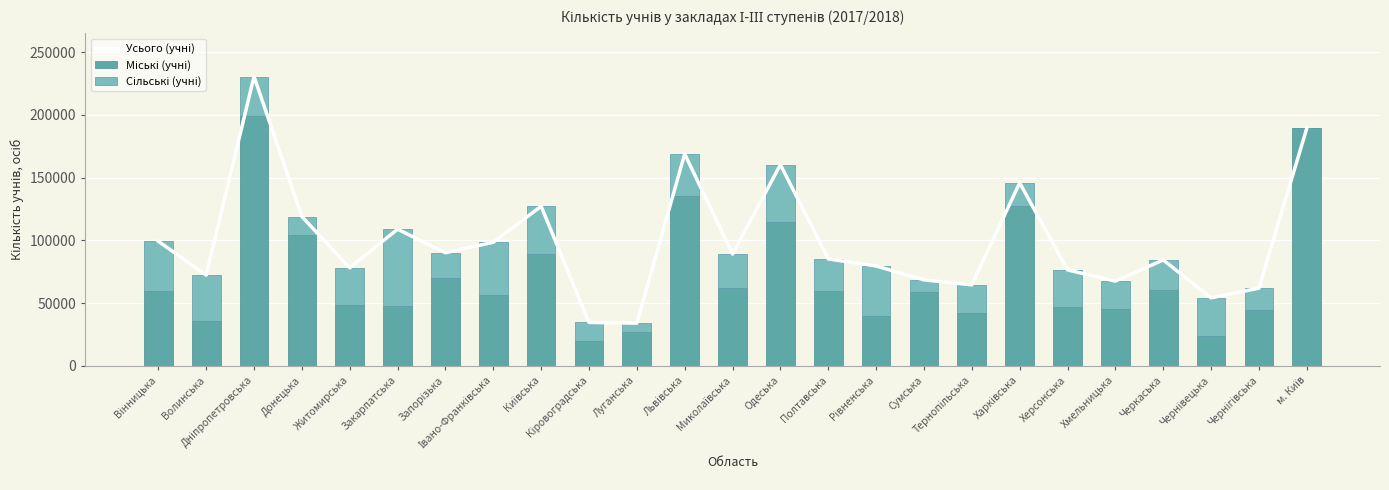

Which has a higher value, Дніпропетровська or Одеська?

Дніпропетровська